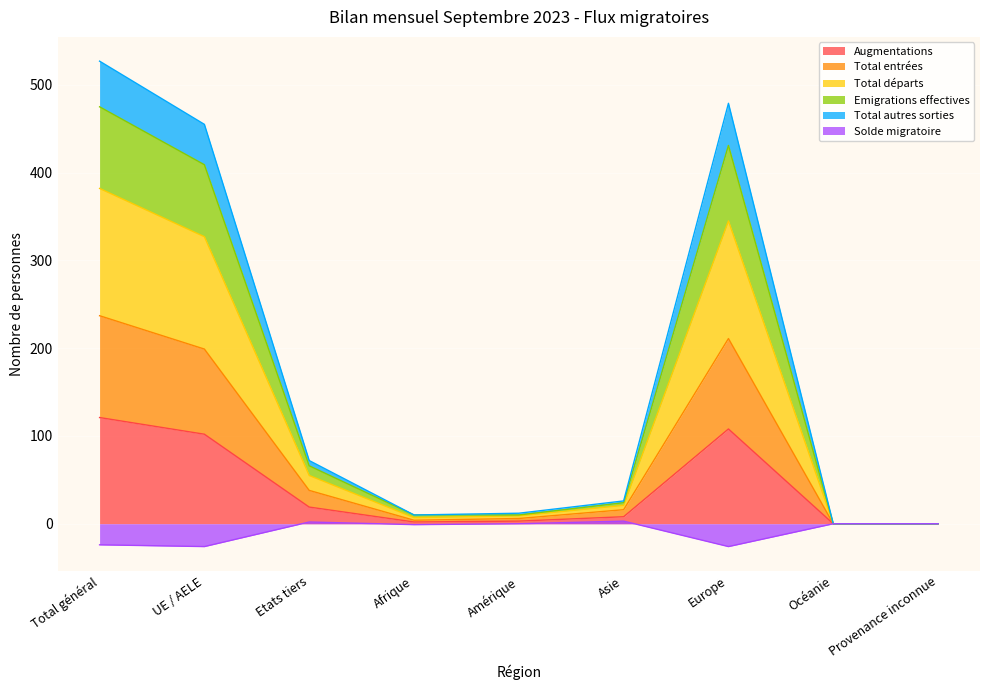

Is it true that Solde migratoire equals 0 at Océanie?

True